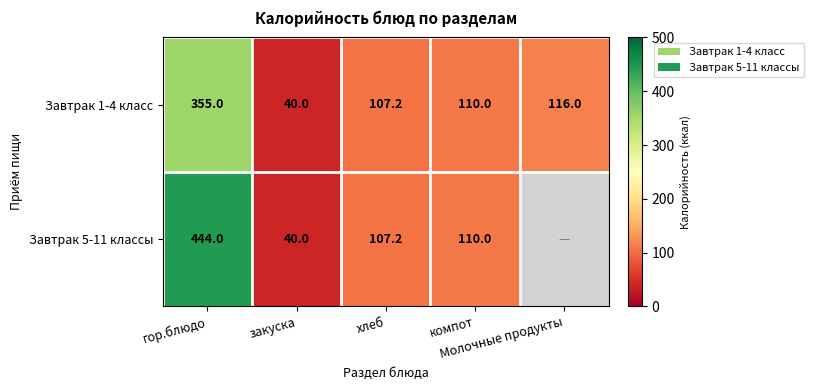

Where is Завтрак 1-4 класс nearest to the value 197?

Молочные продукты